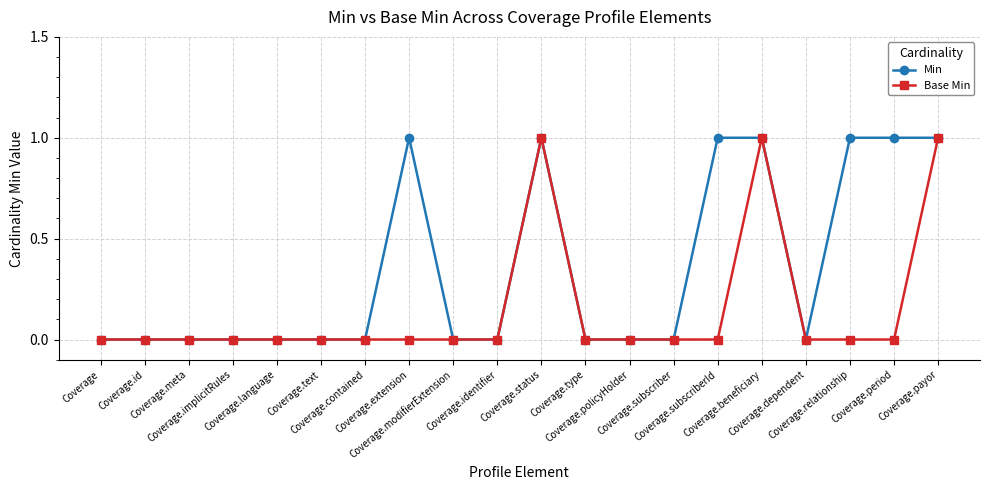

Count the Min values in the range 0 to 1.

20